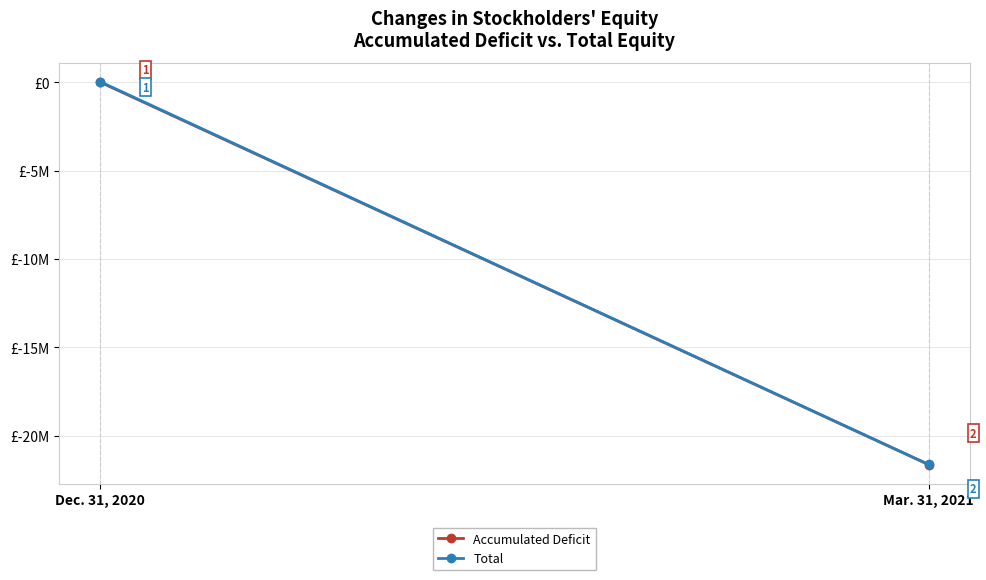

List the series in order of their overall mean, highest first.

Total, Accumulated Deficit